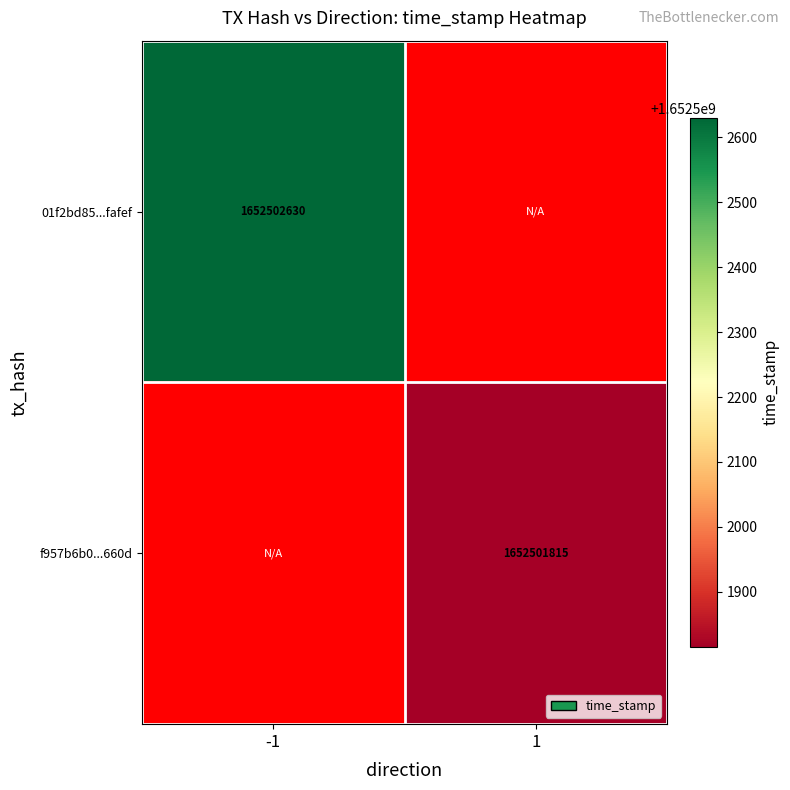

At which label does f957b6b04109f628f8aa14c8284be8ce986660d reach its peak?

direction_1